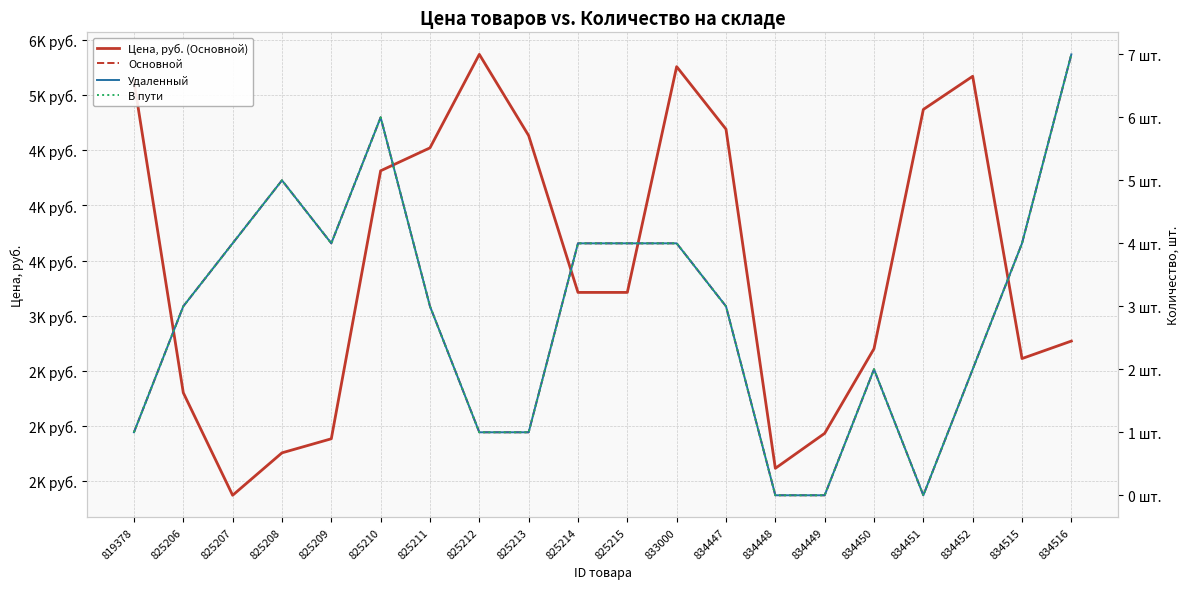

Reading left to right, what are all the values shown in this chart?

Цена, руб. (Основной): 819378=5127.8	825206=2301.3	825207=1371.3	825208=1756.1	825209=1883.7	825210=4314.5	825211=4522.4	825212=5370.3	825213=4633.6	825214=3211.3	825215=3211.3	833000=5259.1	834447=4692.0	834448=1615.7	834449=1933.0	834450=2700.7	834451=4870.7	834452=5171.6	834515=2611.3	834516=2770.0
Основной: 819378=1.0	825206=3.0	825207=4.0	825208=5.0	825209=4.0	825210=6.0	825211=3.0	825212=1.0	825213=1.0	825214=4.0	825215=4.0	833000=4.0	834447=3.0	834448=0.0	834449=0.0	834450=2.0	834451=0.0	834452=2.0	834515=4.0	834516=7.0
Удаленный: 819378=1.0	825206=3.0	825207=4.0	825208=5.0	825209=4.0	825210=6.0	825211=3.0	825212=1.0	825213=1.0	825214=4.0	825215=4.0	833000=4.0	834447=3.0	834448=0.0	834449=0.0	834450=2.0	834451=0.0	834452=2.0	834515=4.0	834516=7.0
В пути: 819378=1.0	825206=3.0	825207=4.0	825208=5.0	825209=4.0	825210=6.0	825211=3.0	825212=1.0	825213=1.0	825214=4.0	825215=4.0	833000=4.0	834447=3.0	834448=0.0	834449=0.0	834450=2.0	834451=0.0	834452=2.0	834515=4.0	834516=7.0